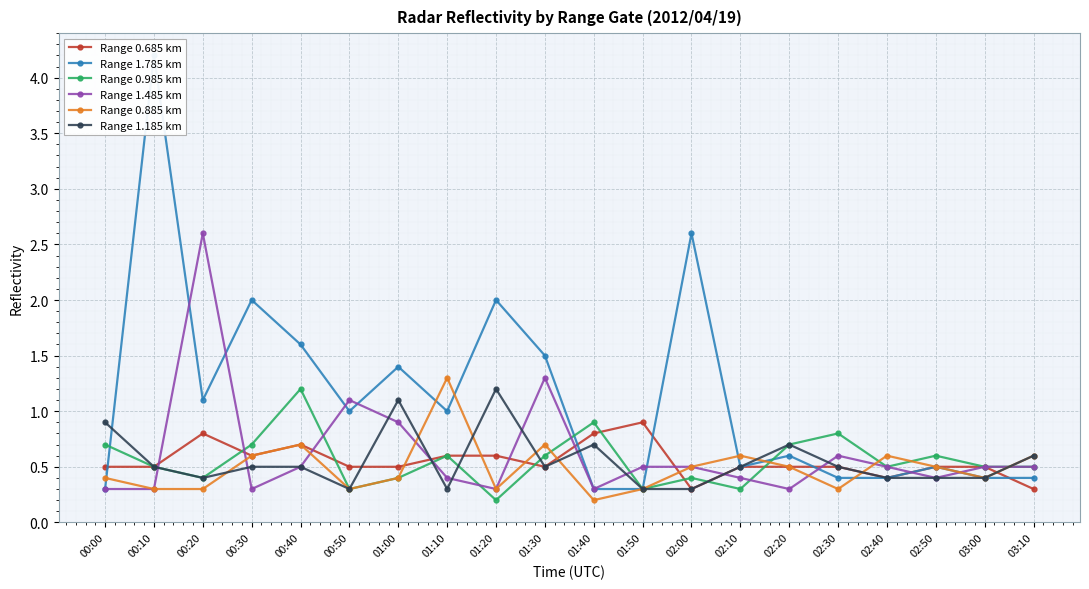

At which category does the chart reach its minimum across all series?

01:20